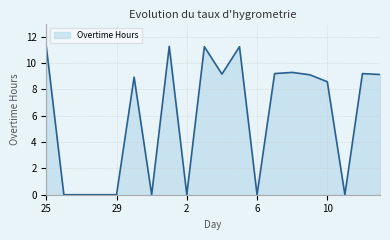

What is the average value?

5.9